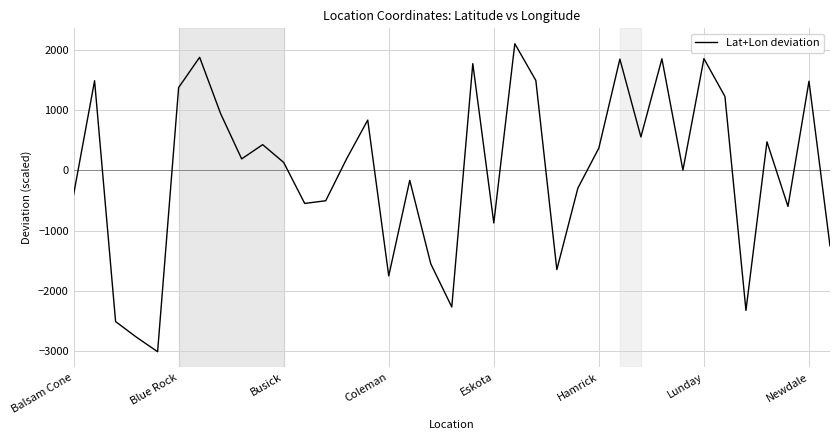

How many lines are shown in the chart?

1